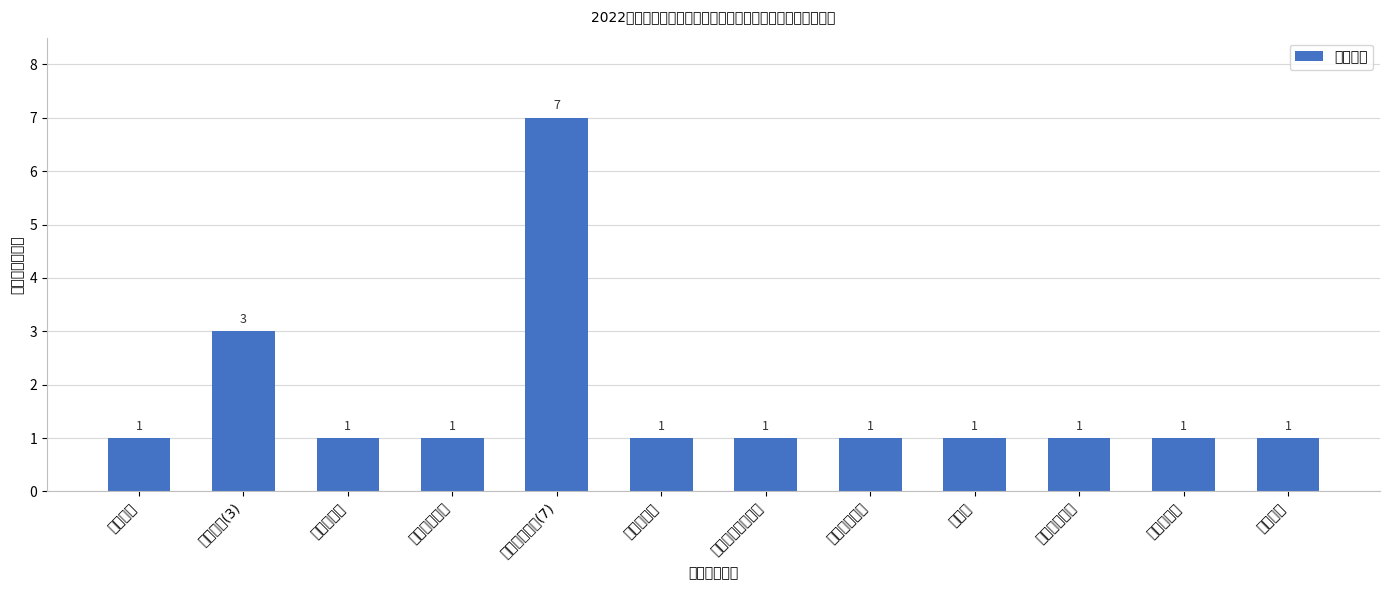

List the labels in order of value, largest first.

财政税务学院(7), 会计学院(3), 保险学院, 国际商学院, 工商管理学院, 学生工作部, 经济信息工程学院, 公共管理学院, 法学院, 经贸外语学院, 校长办公室, 人文学院